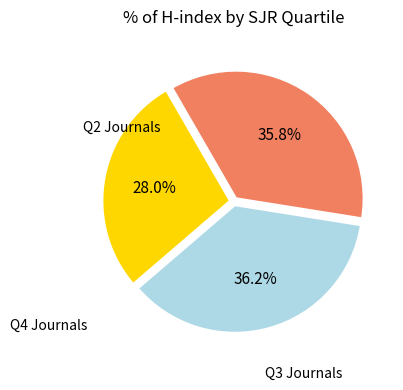

Is there any slice that represents more than half of the pie?

No